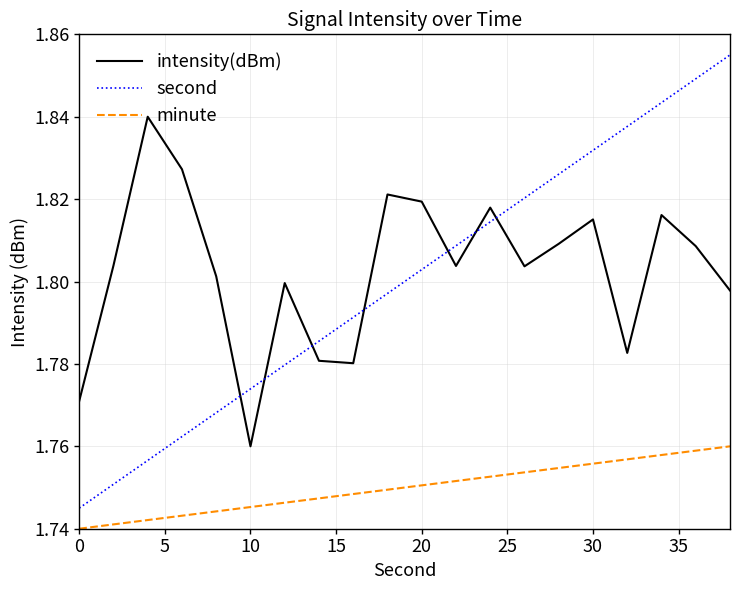

Which series has the largest range (max minus min)?

second